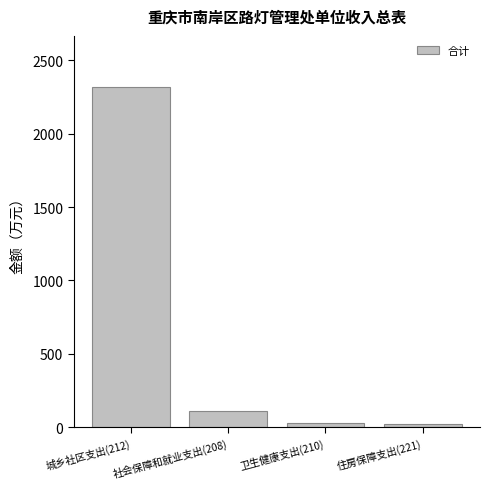

What is the label of the 4th bar from the right?

城乡社区支出(212)